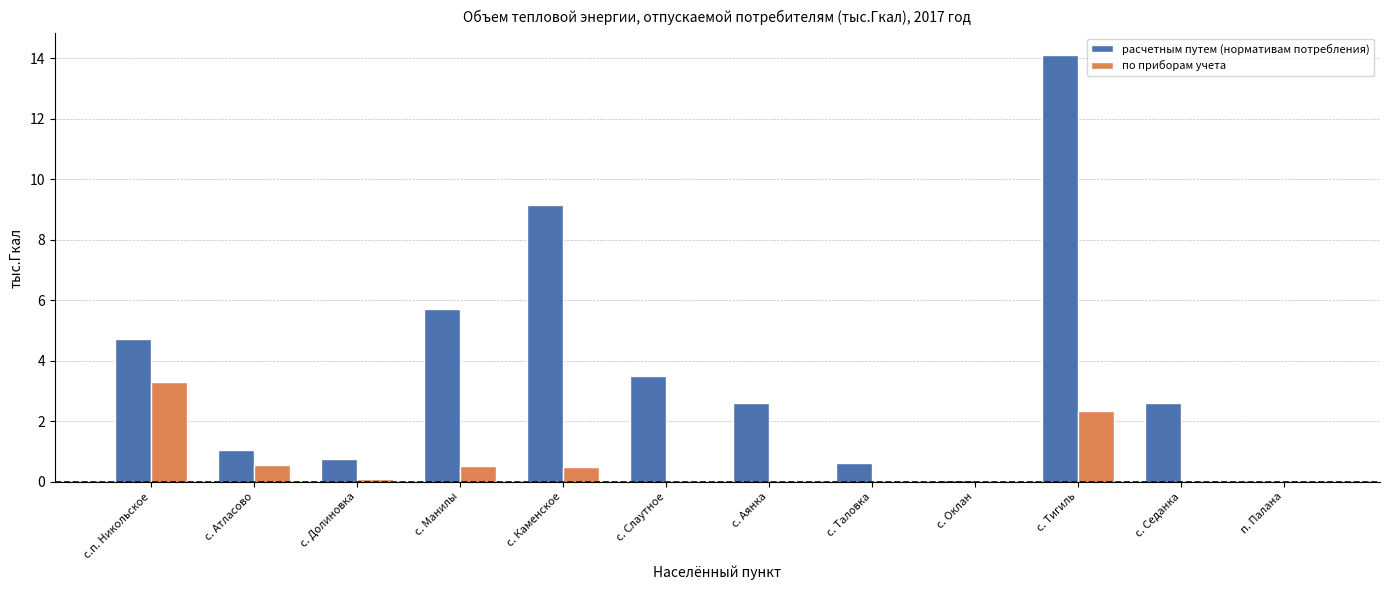

Which series has the largest range (max minus min)?

расчетным путем (нормативам потребления)